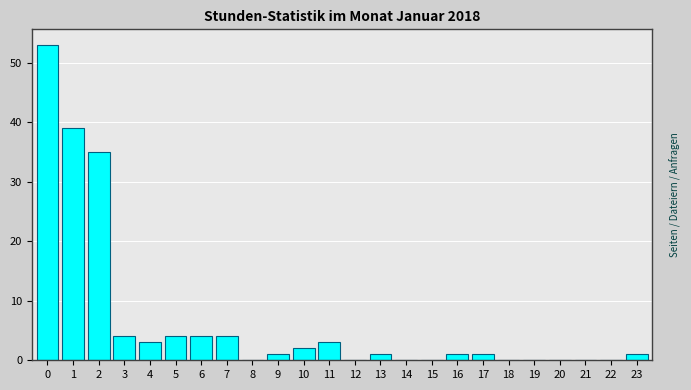

Reading left to right, list all the values displayed in this chart.

0=53	1=39	2=35	3=4	4=3	5=4	6=4	7=4	8=0	9=1	10=2	11=3	12=0	13=1	14=0	15=0	16=1	17=1	18=0	19=0	20=0	21=0	22=0	23=1